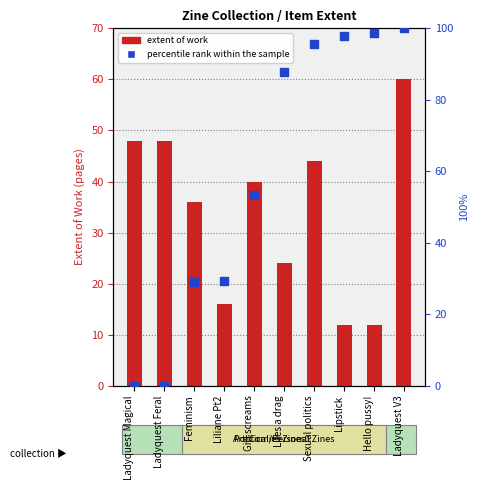

Which series has the largest total across all categories?

percentile rank within the sample